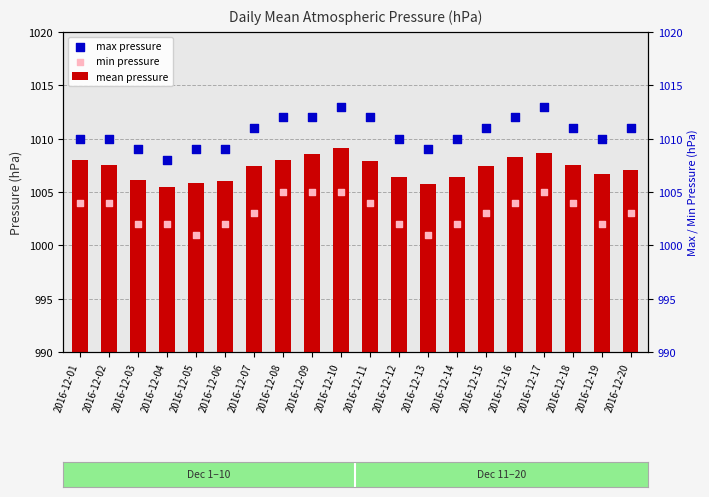

Which series has the largest total across all categories?

max pressure